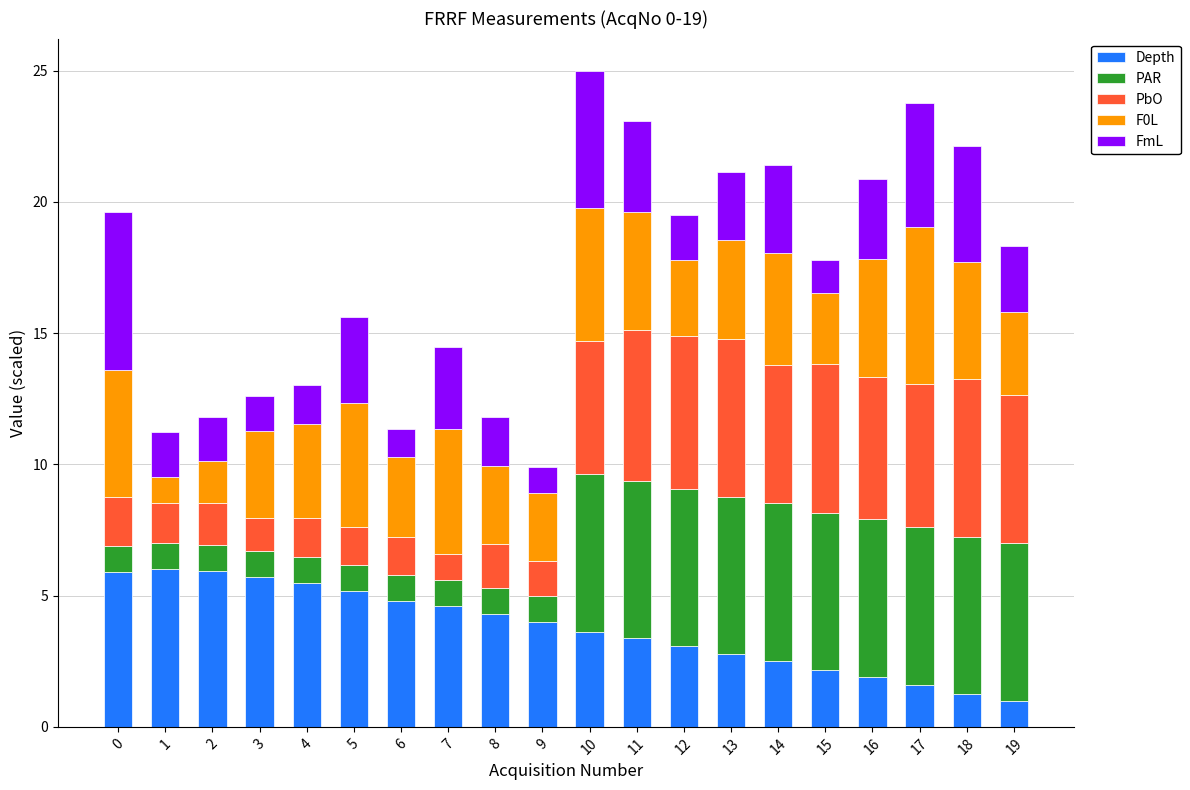

What is the sum of the Depth values at 18 and 12?

4.3